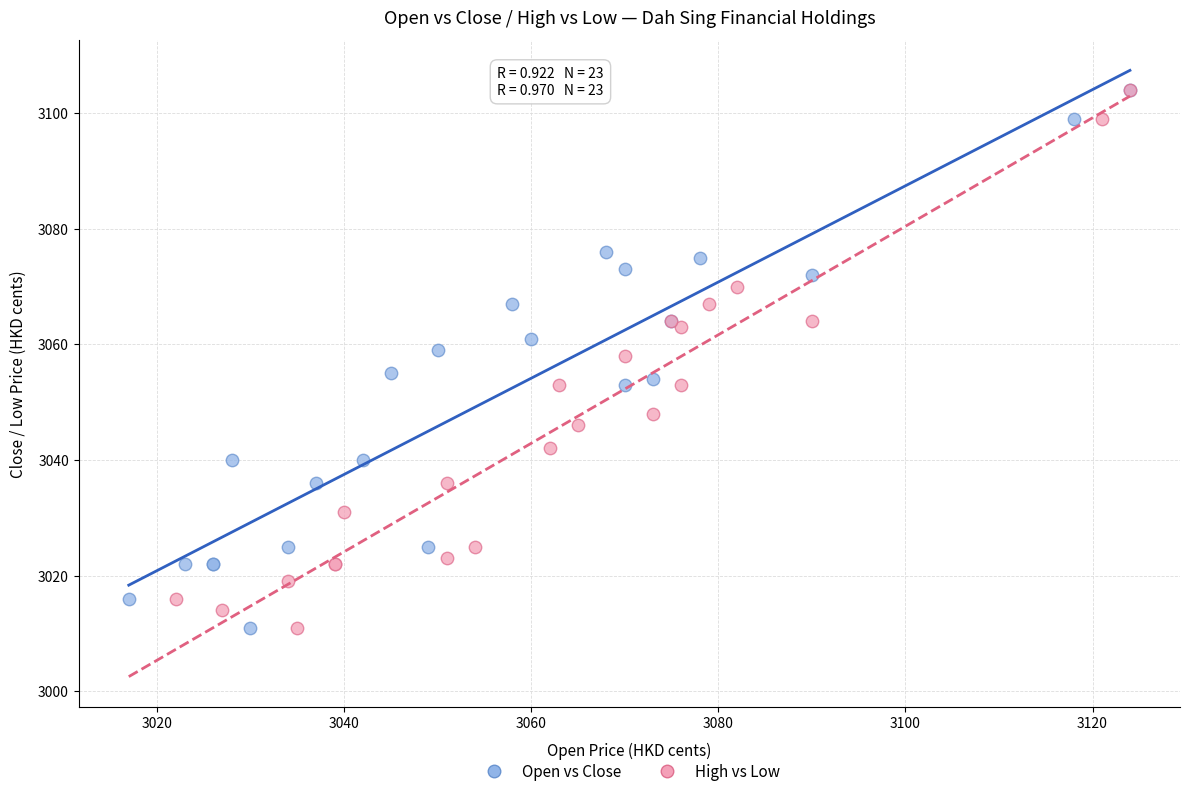

What are all the series names shown in the legend?

Open vs Close, High vs Low